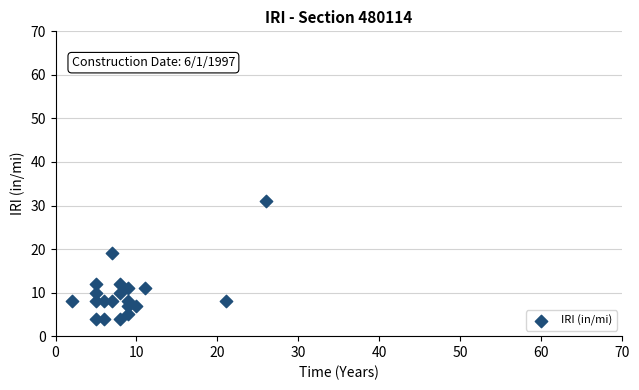

What is the range of Y values (max minus min)?

27